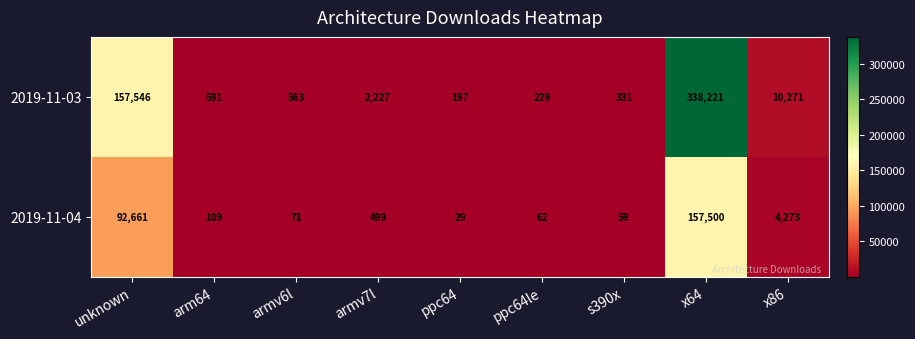

Read the 2019-11-03 value at armv6l.

563